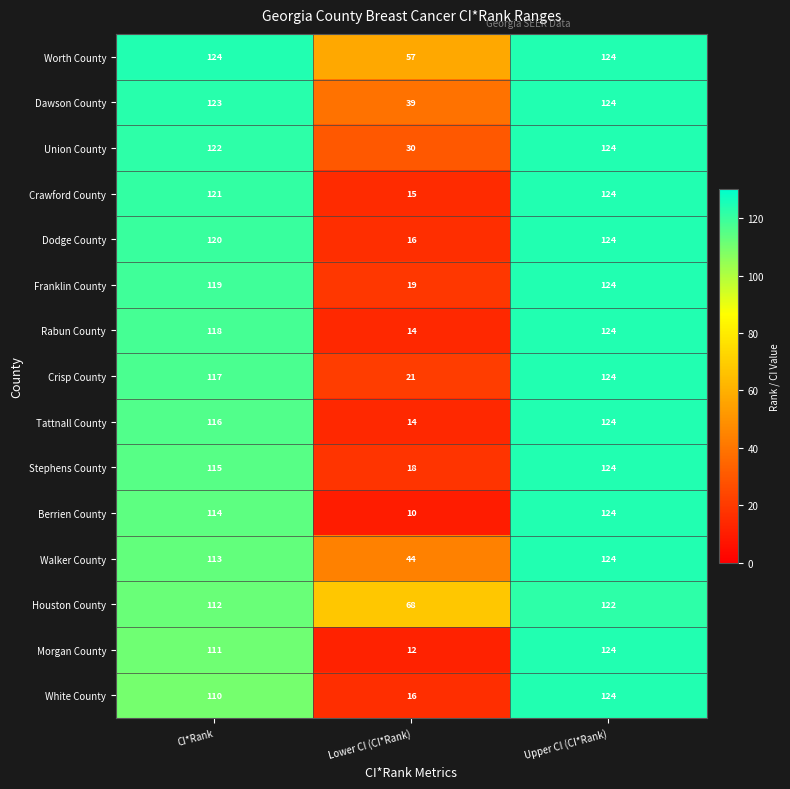

Where is Stephens County nearest to the value 71?

CI*Rank